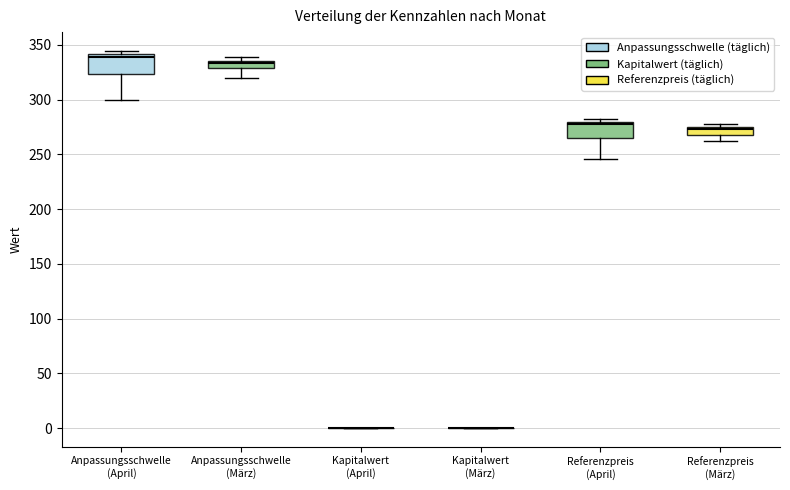

Where does the lower whisker of the box for Anpassungsschwelle (März) end on the y-axis? The values are not printed on the chart, so give them approximately, as read against the axis.

320